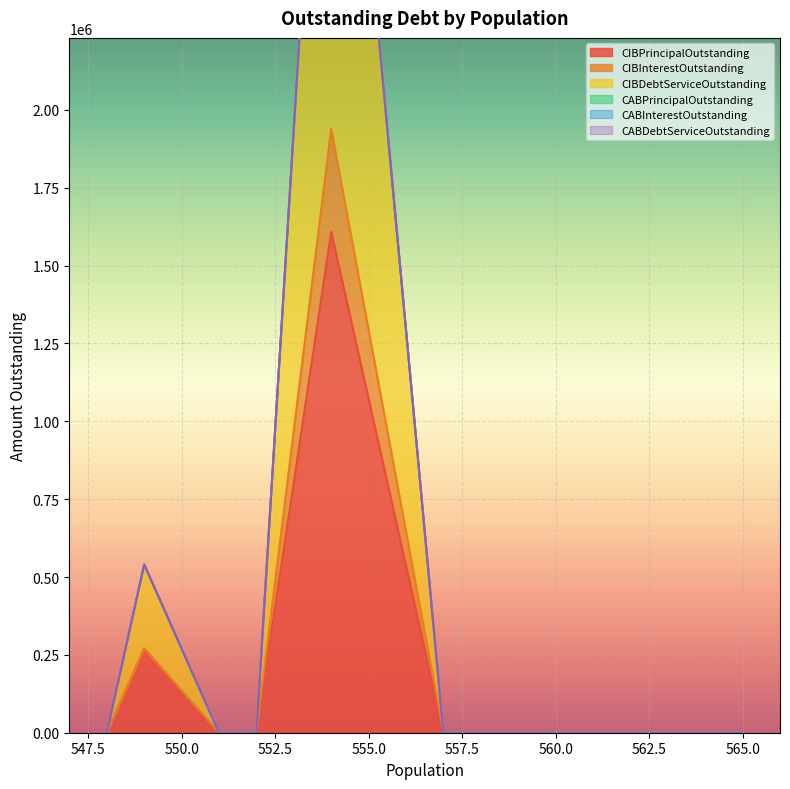

True or false: CIBDebtServiceOutstanding has more than 2 points higher than both neighbors.

False